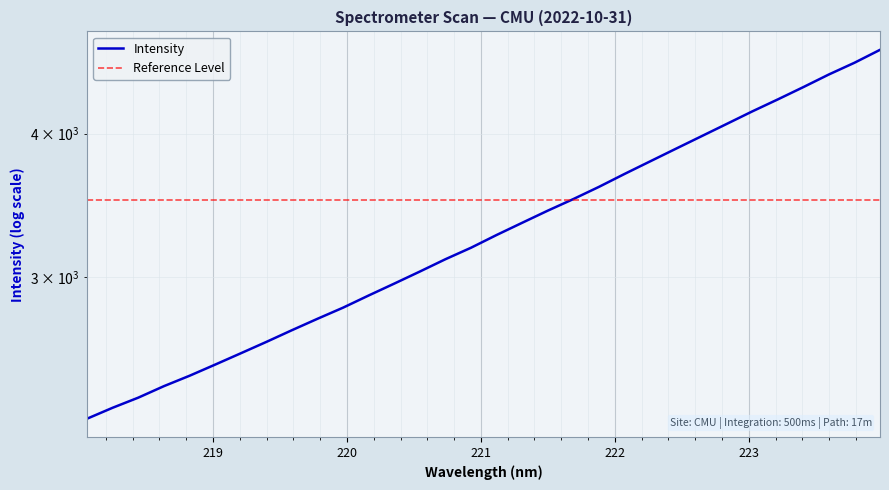

What is the difference between the maximum and minimum values?

2472.3